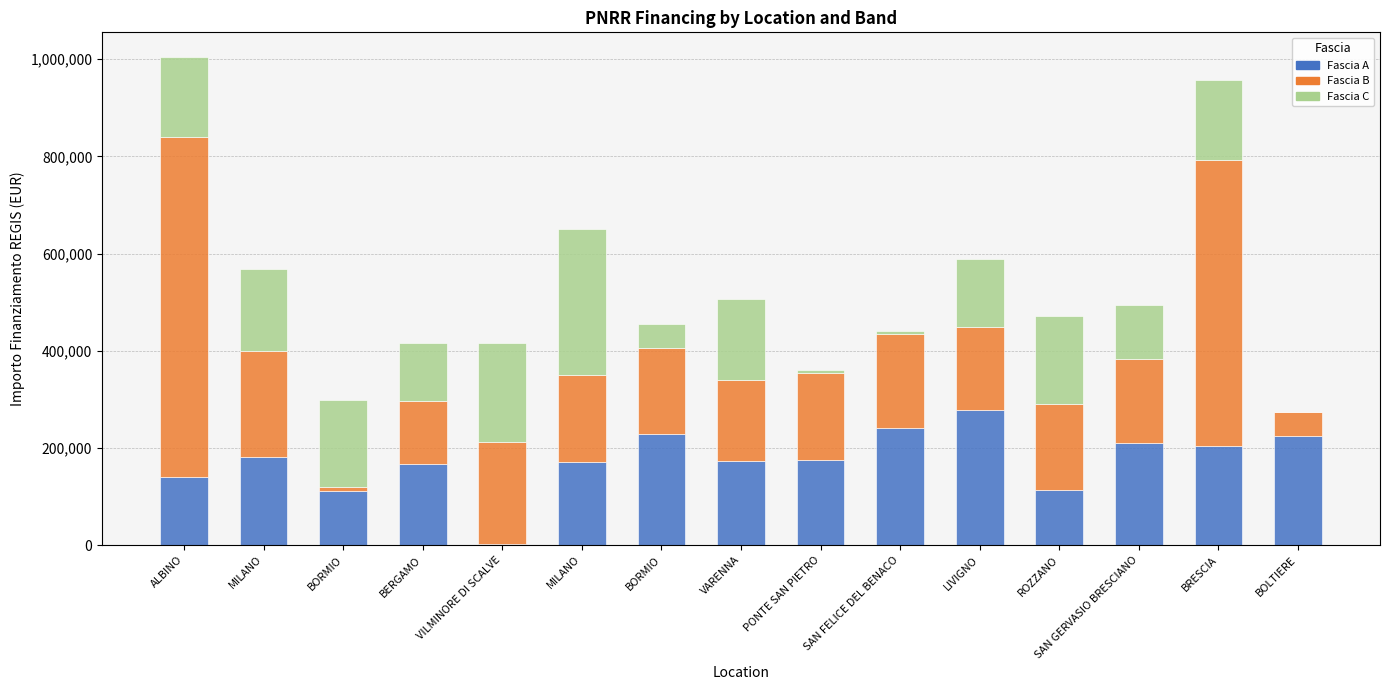

The Fascia C series shows 1200.0 at BOLTIERE. True or false?

True